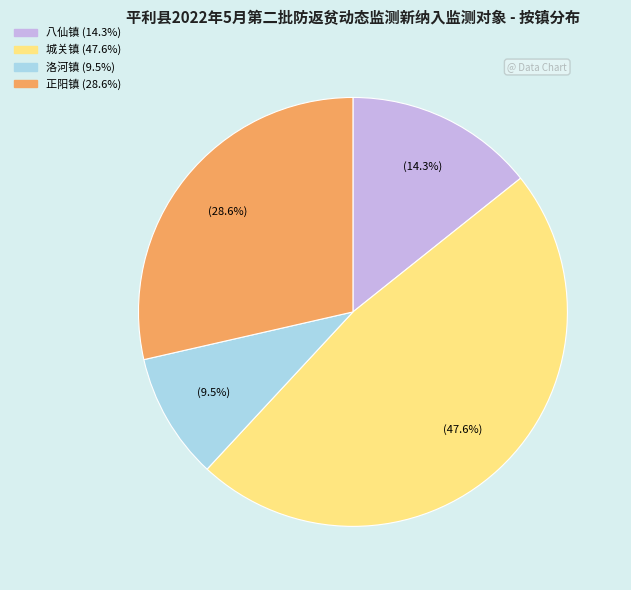

Does 八仙镇 account for over 50% of the chart?

No